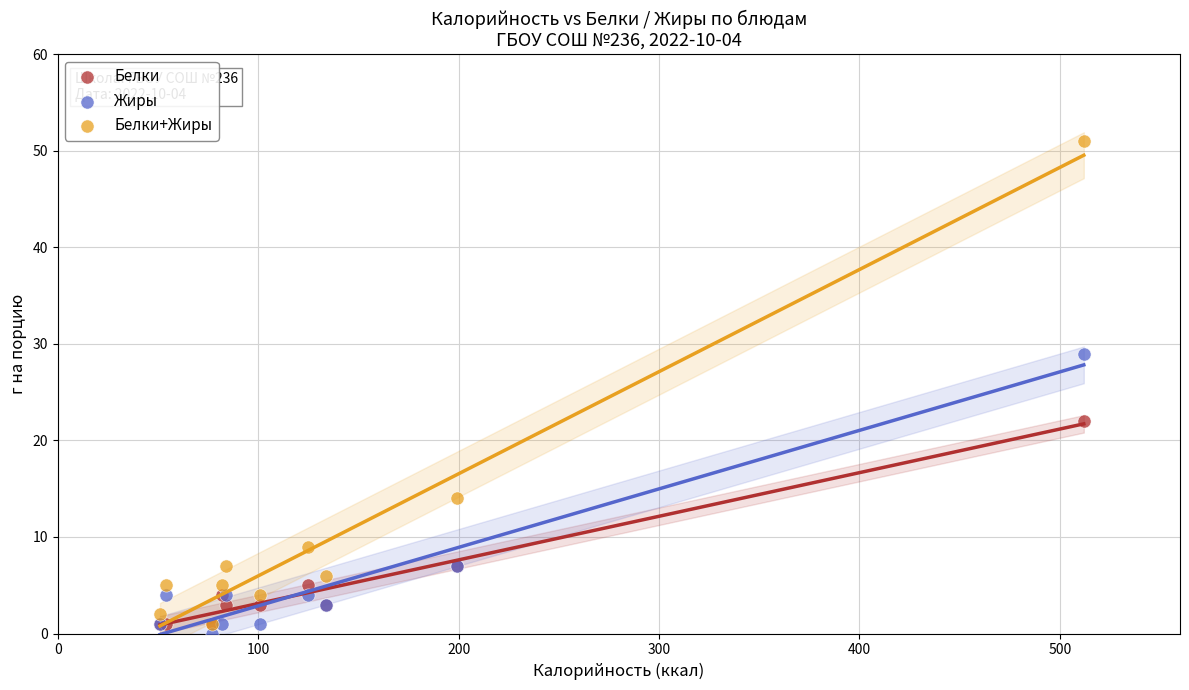

Across all series, what Y value is closest to 25?

22